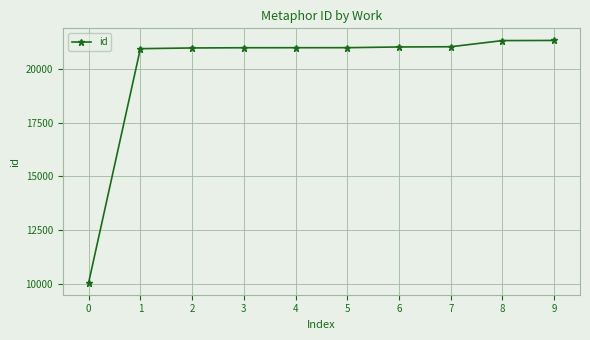

Is it true that the value at 8 is 32433?

False